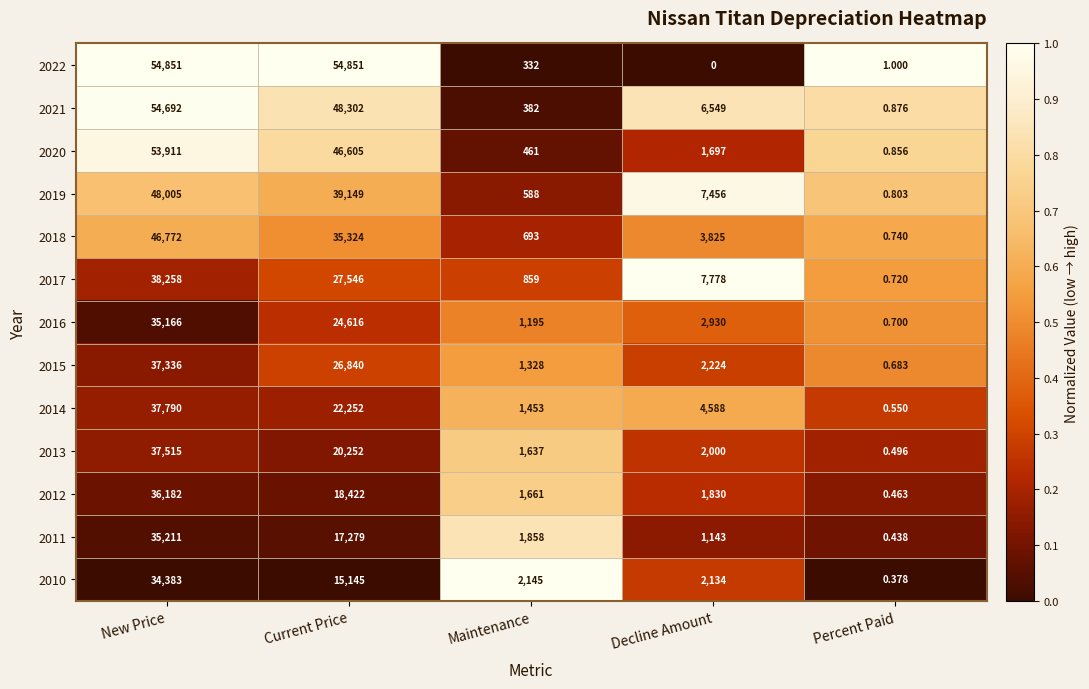

Between New Price and Decline Amount, which series saw the biggest shift?

2022